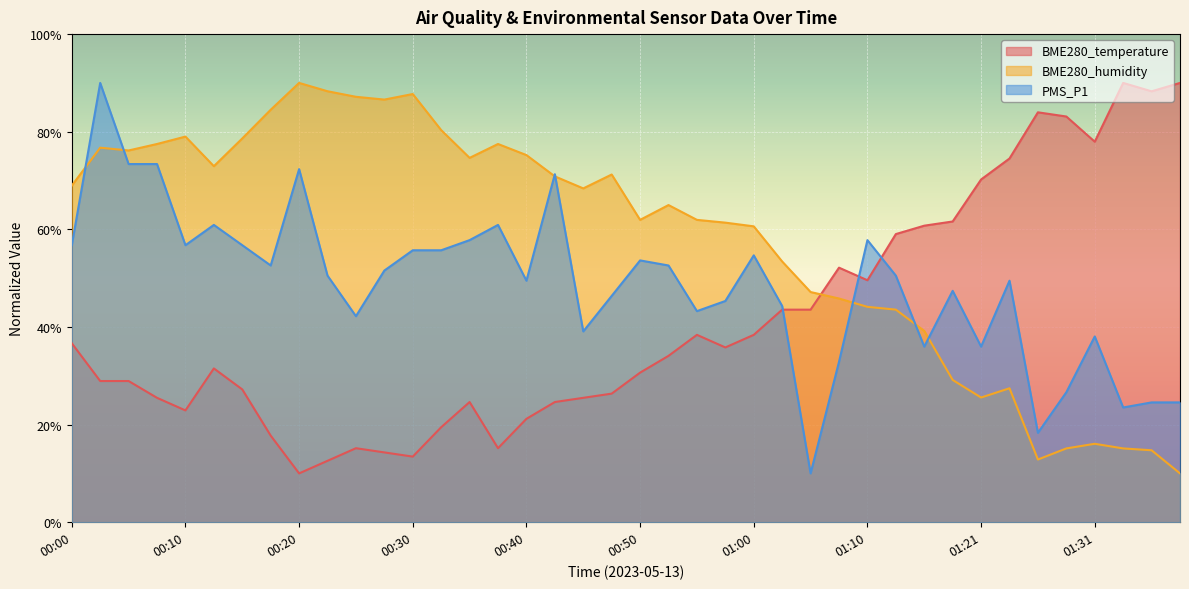

Which series has the largest range (max minus min)?

BME280_temperature